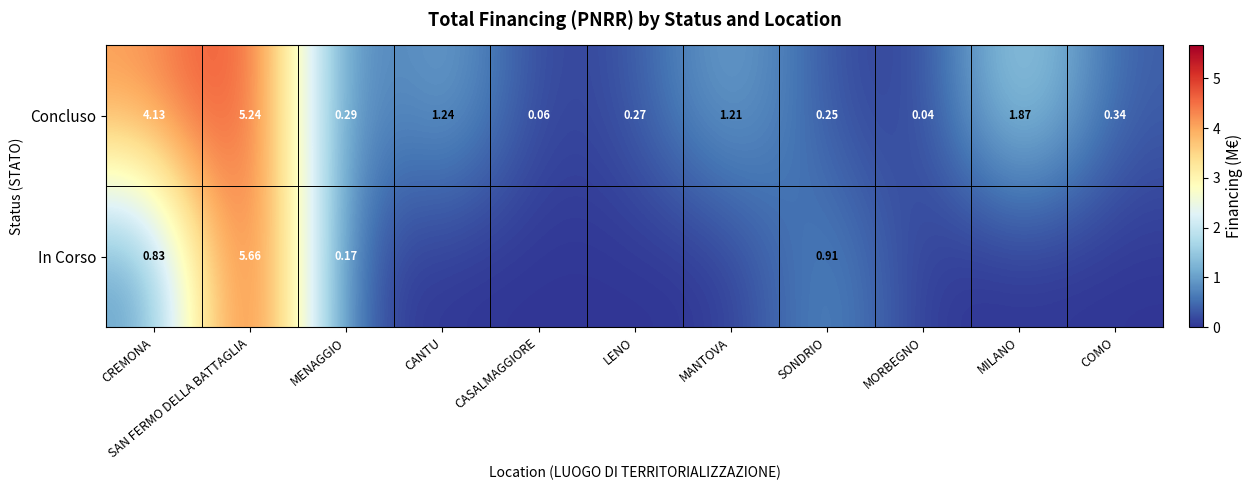

At MENAGGIO, list the series in order from smallest to largest.

In Corso, Concluso